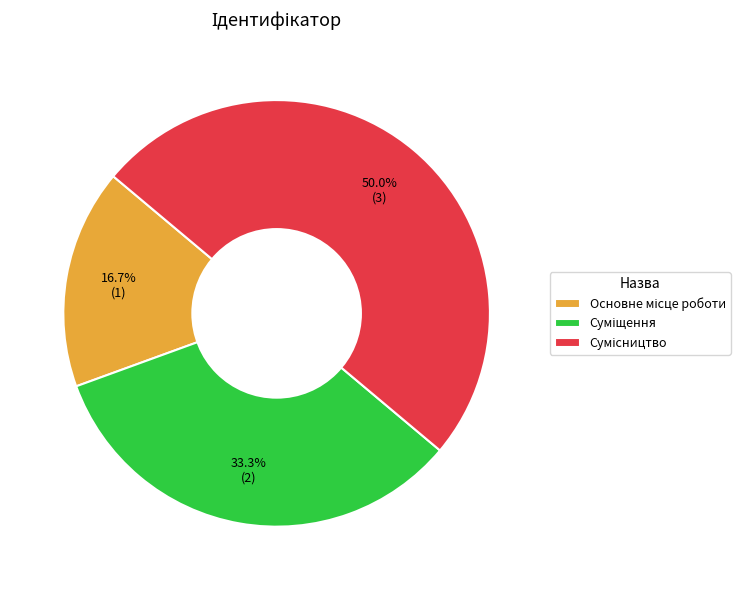

To the nearest percent, what is the difference between the largest and smallest slice percentages?

33%